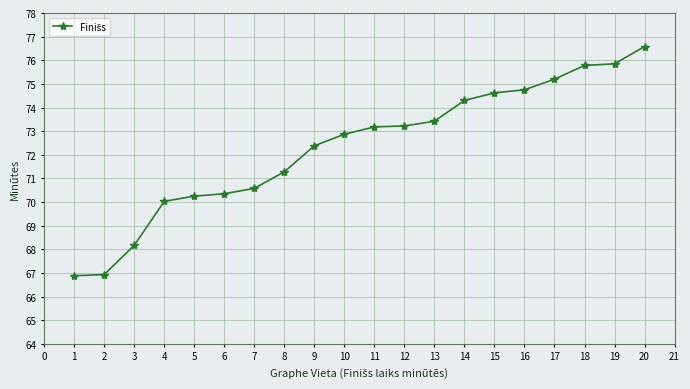

How many series are shown in this chart?

1